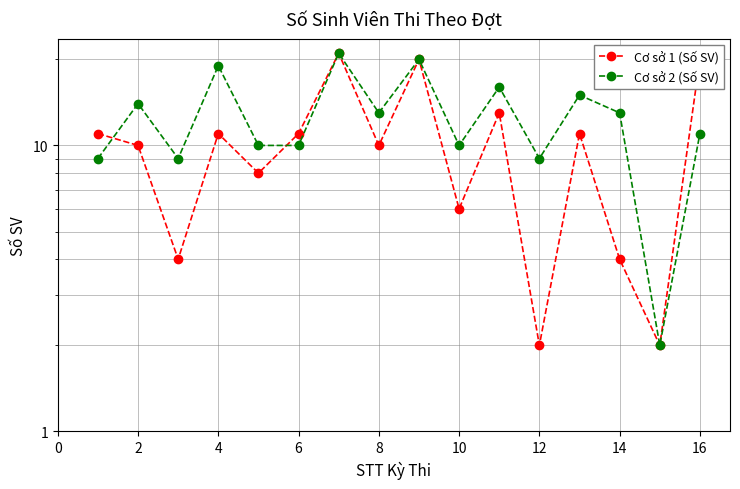

Between 16 and 18, which is larger?

16